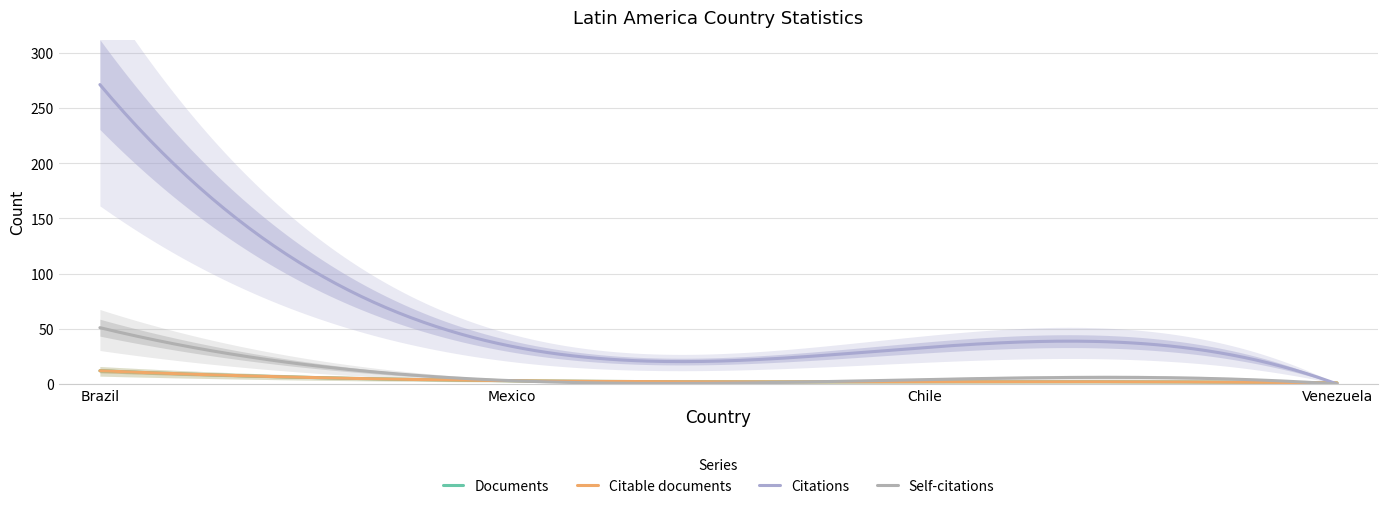

What is the difference between the Documents values at Brazil and Venezuela?

11